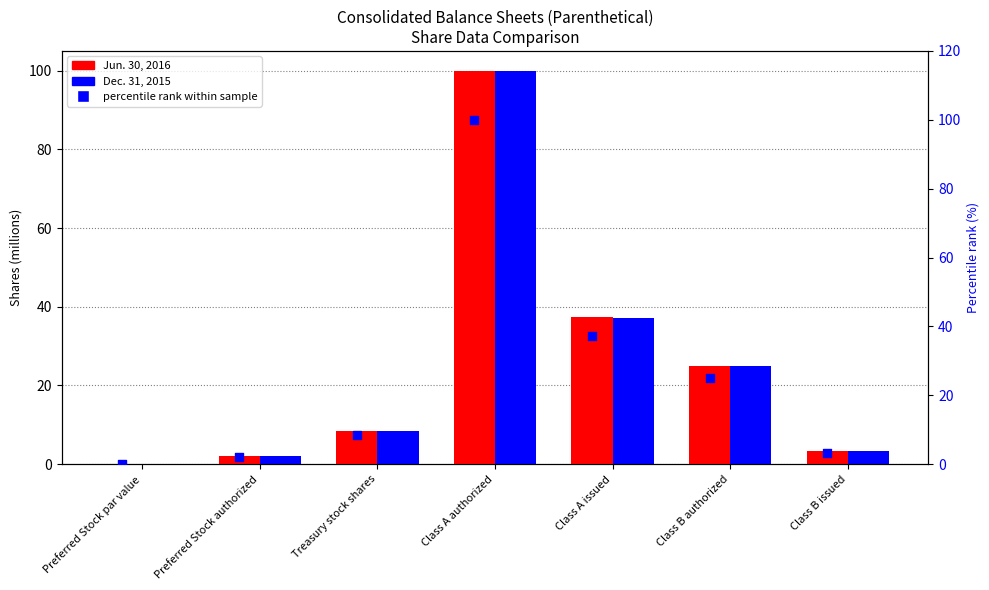

Is the value of Dec. 31, 2015 at Class B issued greater than the value of Jun. 30, 2016 at Class A authorized?

No